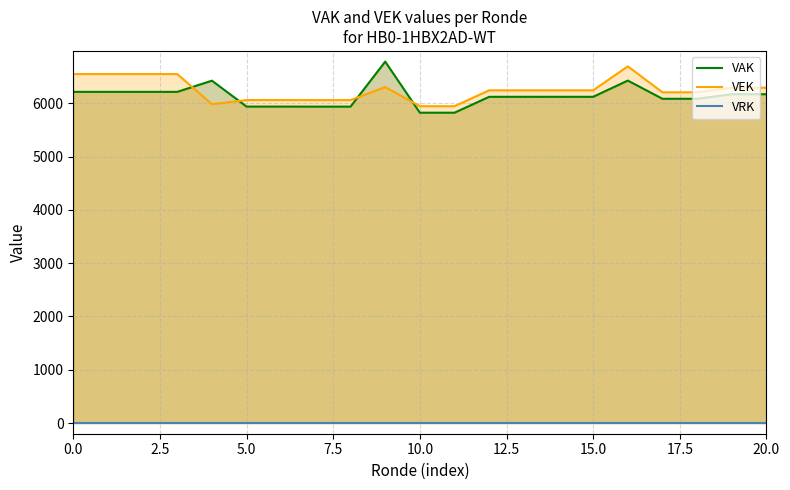

How many lines are shown in the chart?

3